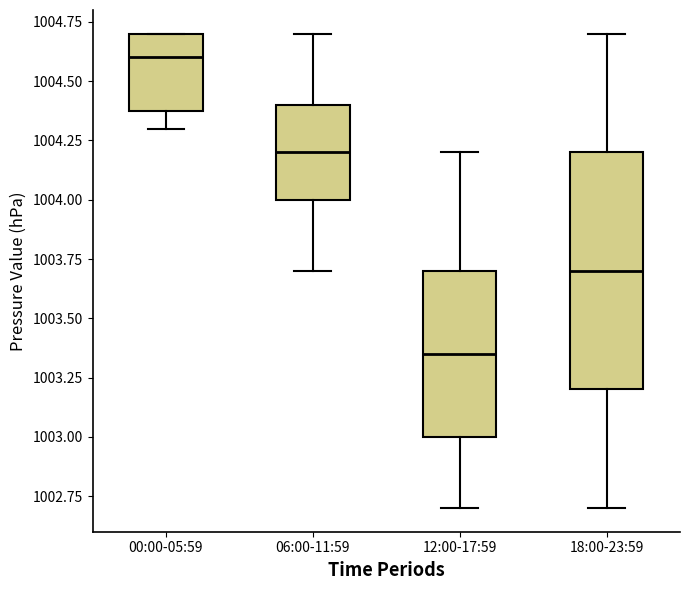

Where is the upper edge of the box for 18:00-23:59 on the y-axis? The values are not printed on the chart, so give them approximately, as read against the axis.

1004.20